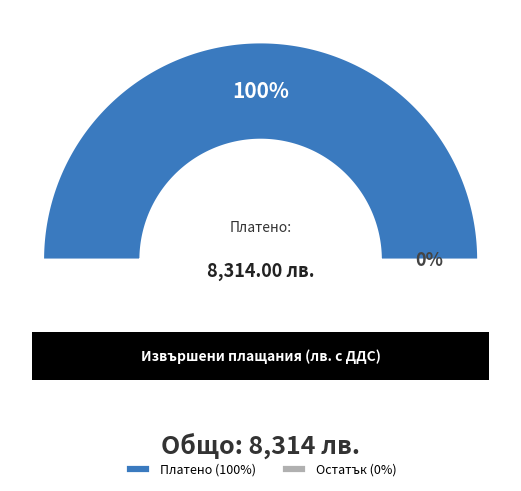

Is it true that фактура№0057309506/31.05.2015 г. is 1% of the pie?

False